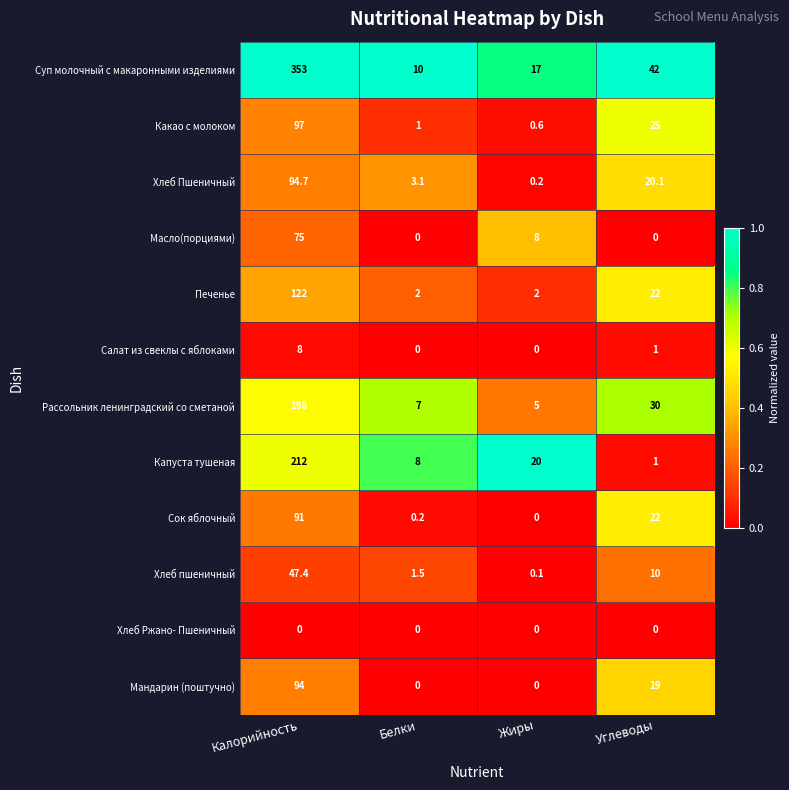

Which series has the largest range (max minus min)?

Суп молочный с макаронными изделиями